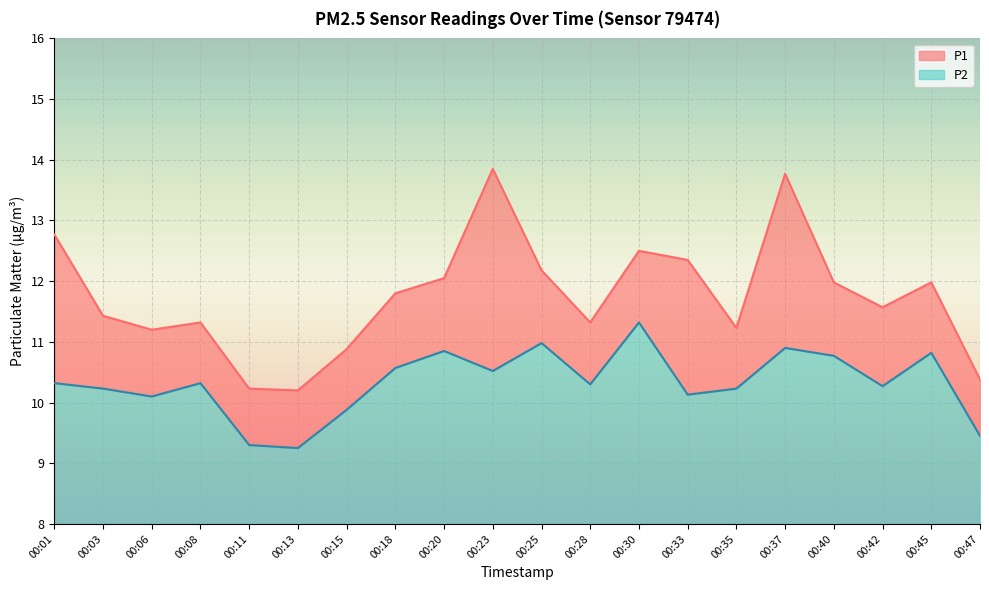

List the labels in order of P2 value, smallest first.

00:13, 00:11, 00:47, 00:15, 00:06, 00:33, 00:03, 00:35, 00:42, 00:28, 00:01, 00:08, 00:23, 00:18, 00:40, 00:45, 00:20, 00:37, 00:25, 00:30